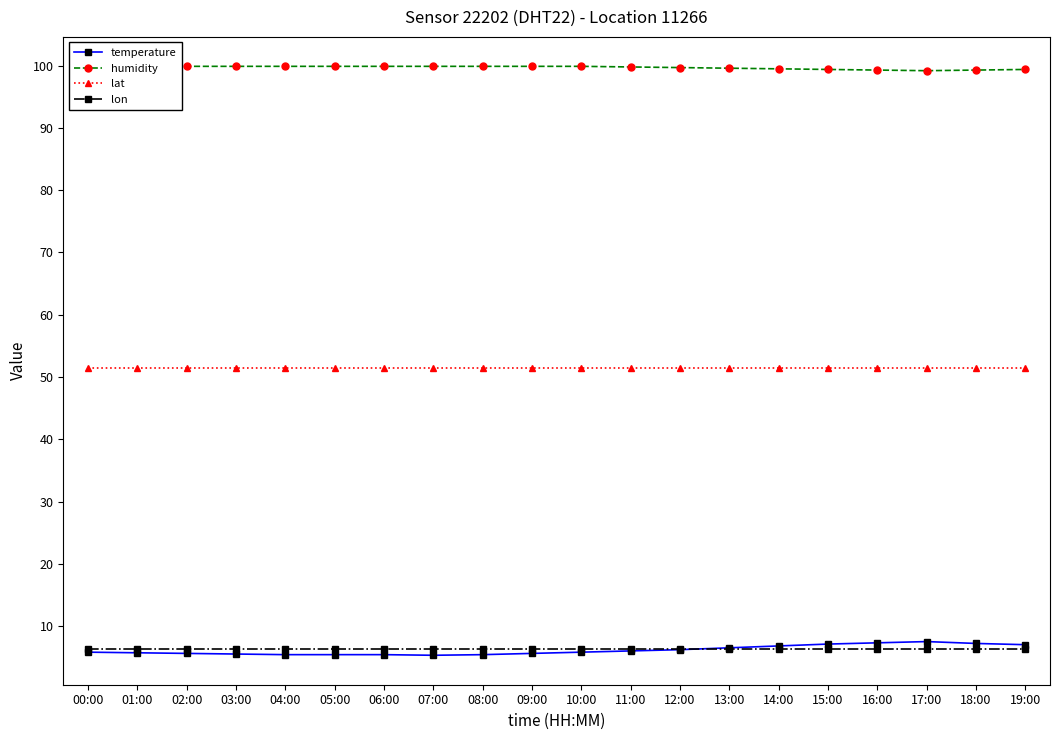

True or false: lon and temperature intersect in this chart.

True